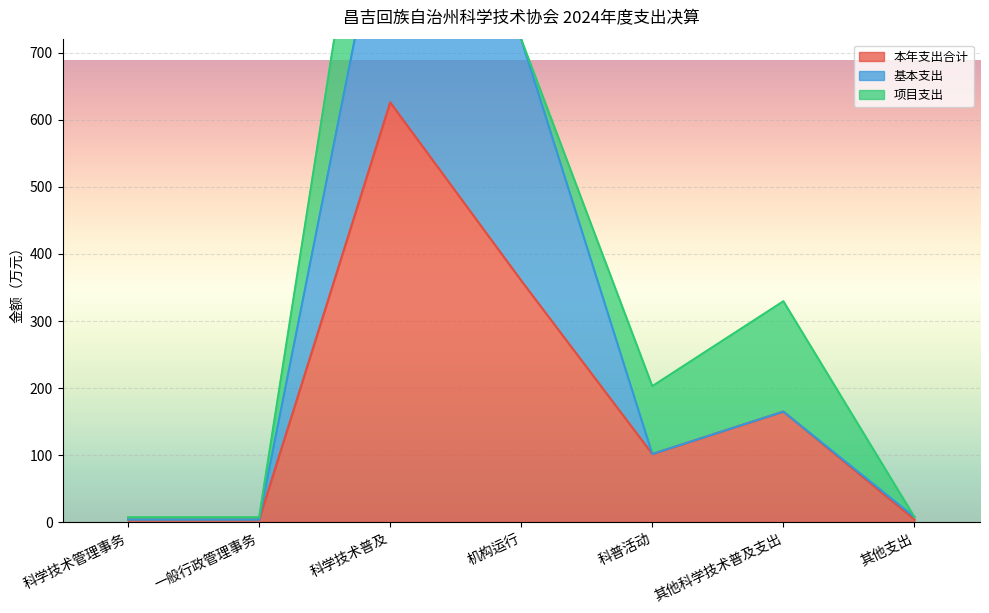

True or false: 本年支出合计 has more than 2 interior local peaks.

False